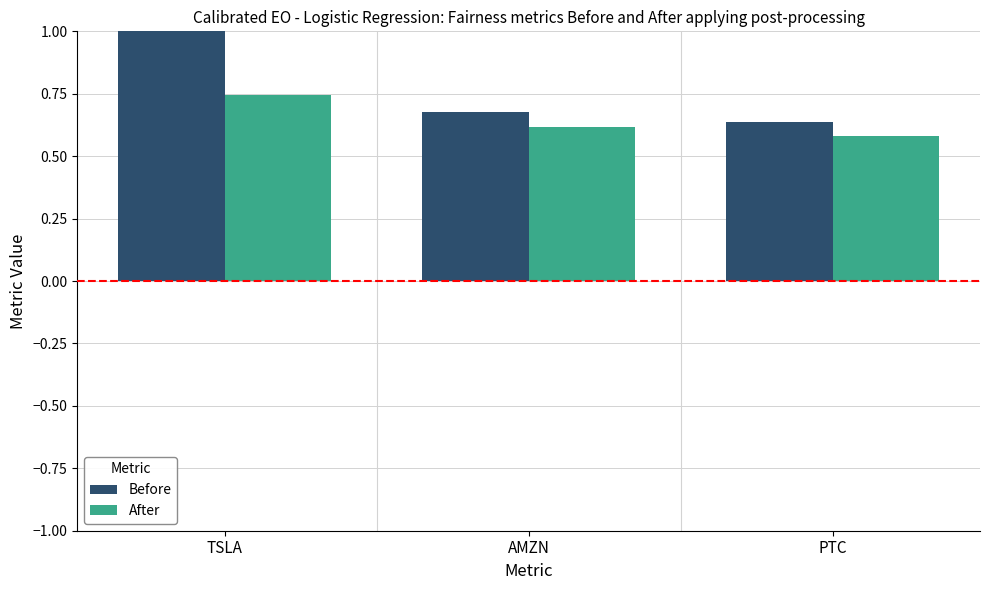

What is the greatest value displayed?

1.0